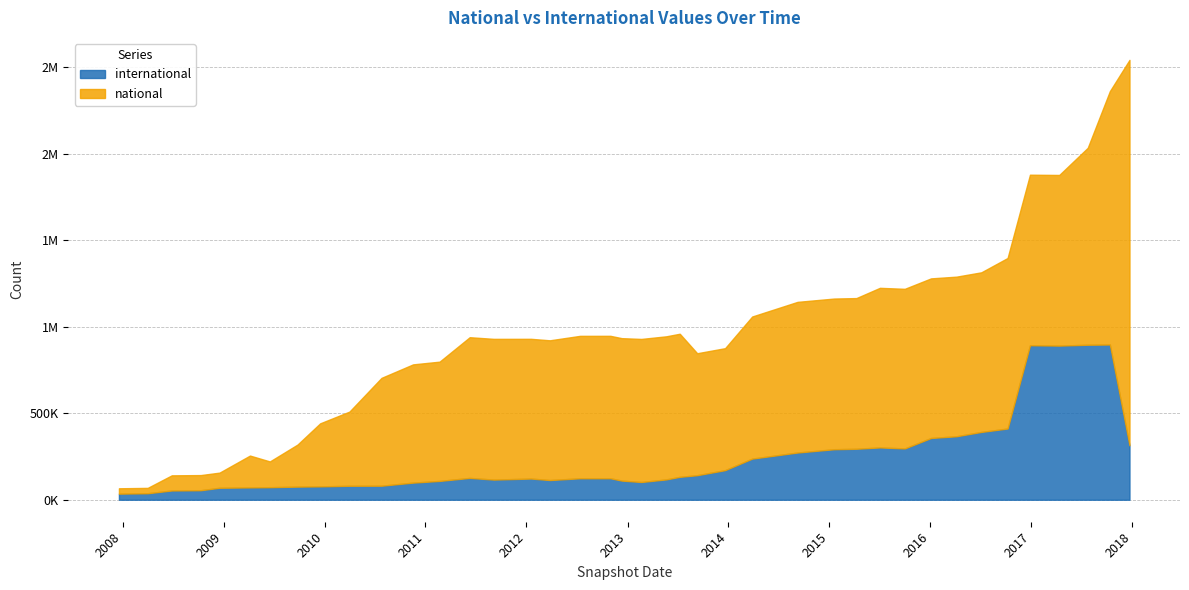

What is the label of the 9th point from the right?

2016-01-04